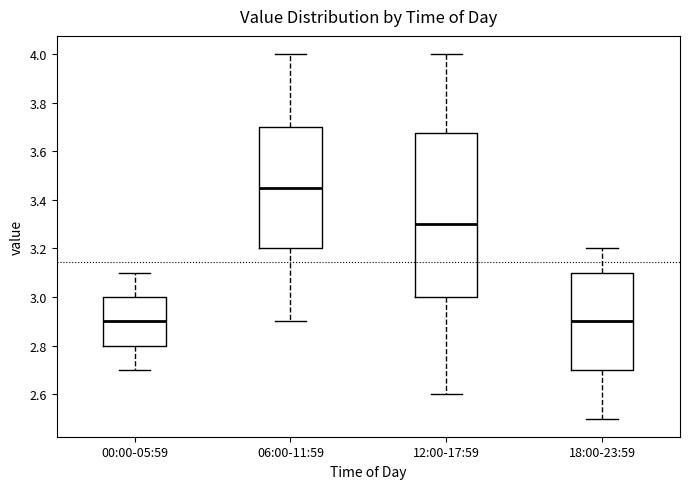

Which box has the highest median line?

06:00-11:59